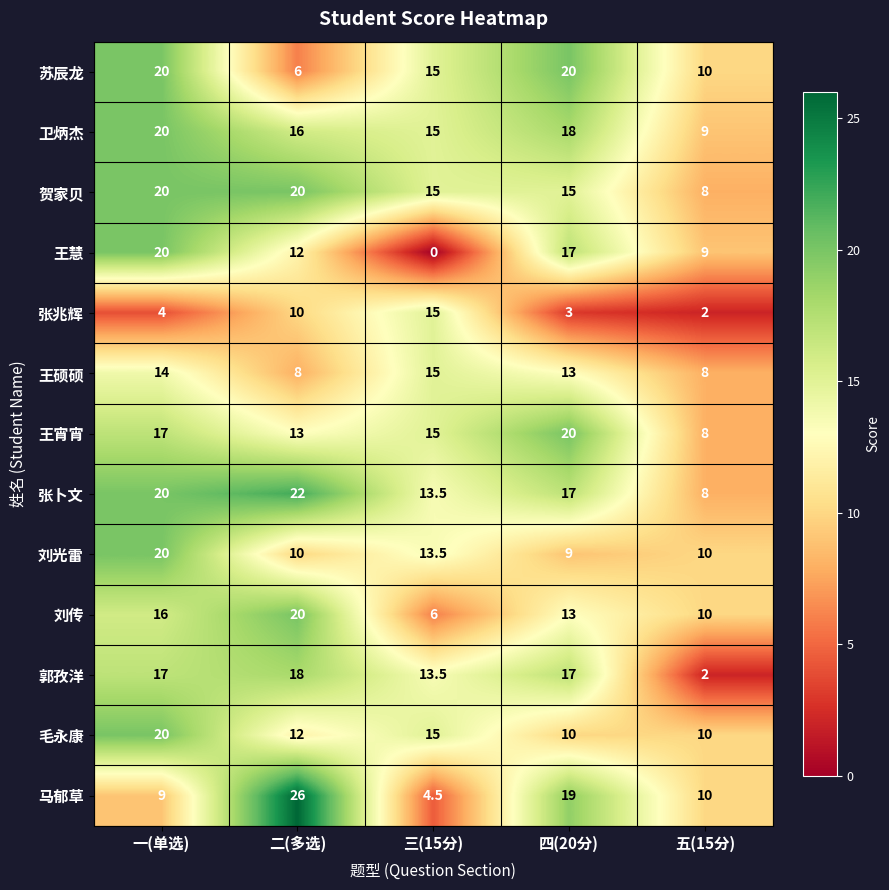

True or false: 毛永康 has a value of 31.3 at 一(单选).

False